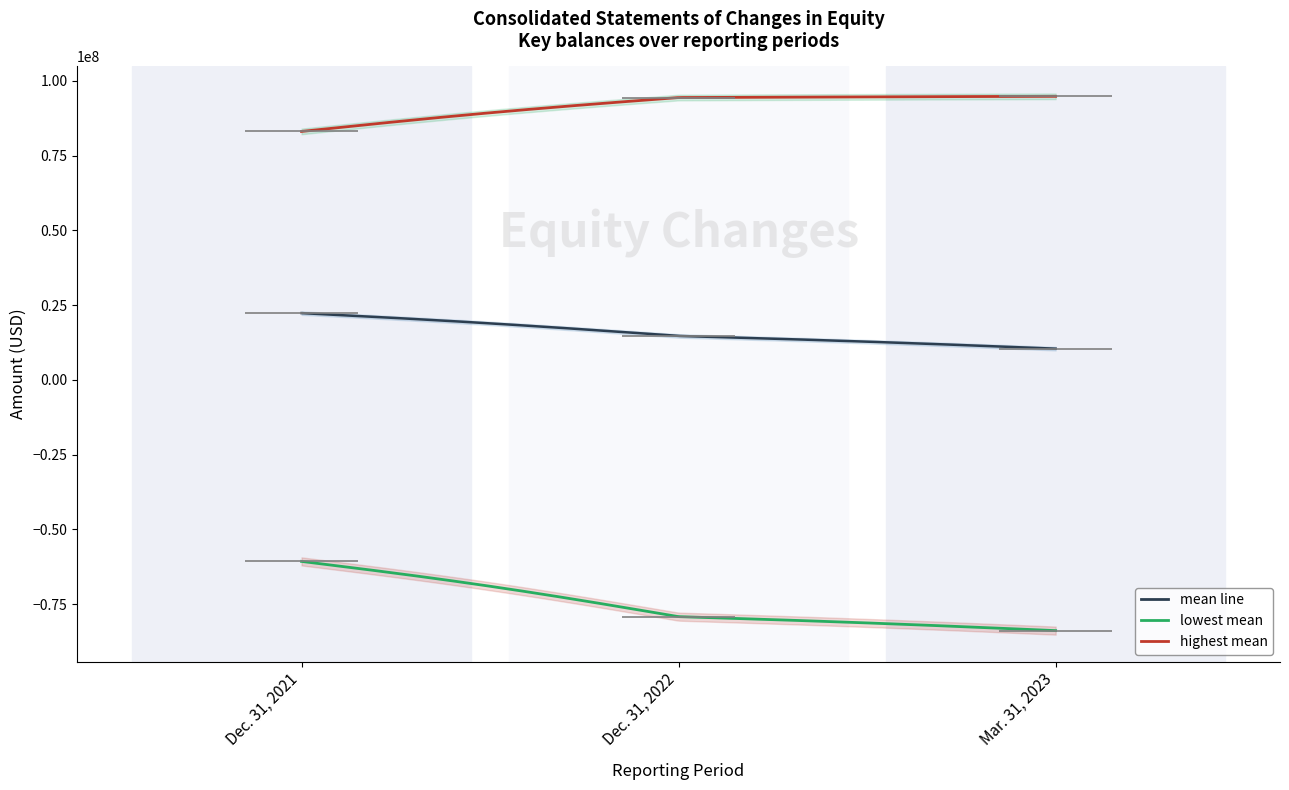

Reading left to right, transcribe all the data shown in this chart.

Total: Dec. 31, 2021=22305920	Dec. 31, 2022=14671924	Mar. 31, 2023=10405880
Additional Paid-in Capital: Dec. 31, 2021=83066656	Dec. 31, 2022=94395662	Mar. 31, 2023=94805177
Retained Earnings: Dec. 31, 2021=-60736453	Dec. 31, 2022=-79207786	Mar. 31, 2023=-83885313